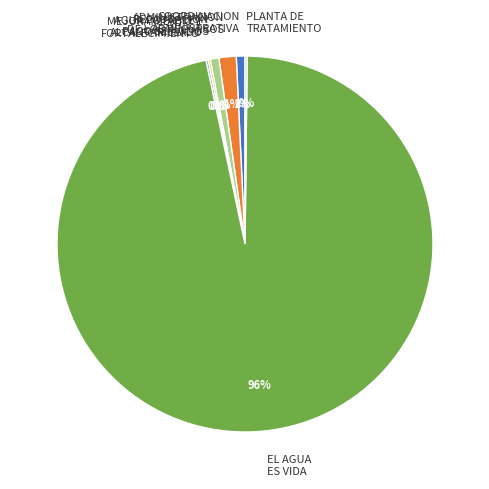

To the nearest percent, what portion does COORDINACION ADMINISTRATIVA represent?

1%